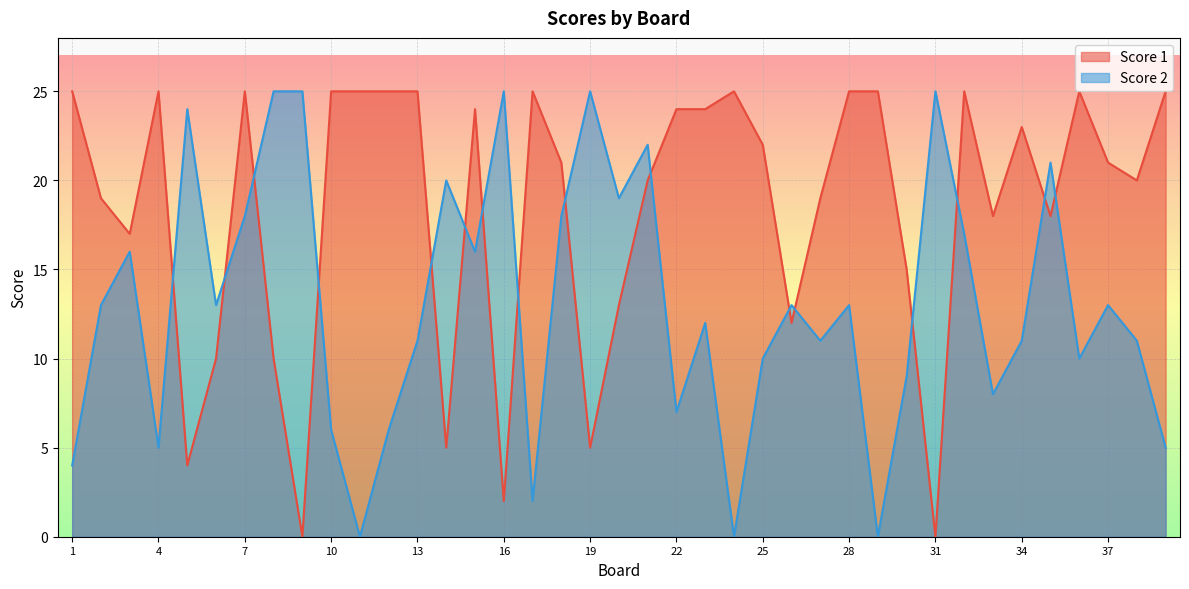

Where does the Score 2 series first go above 13?

3